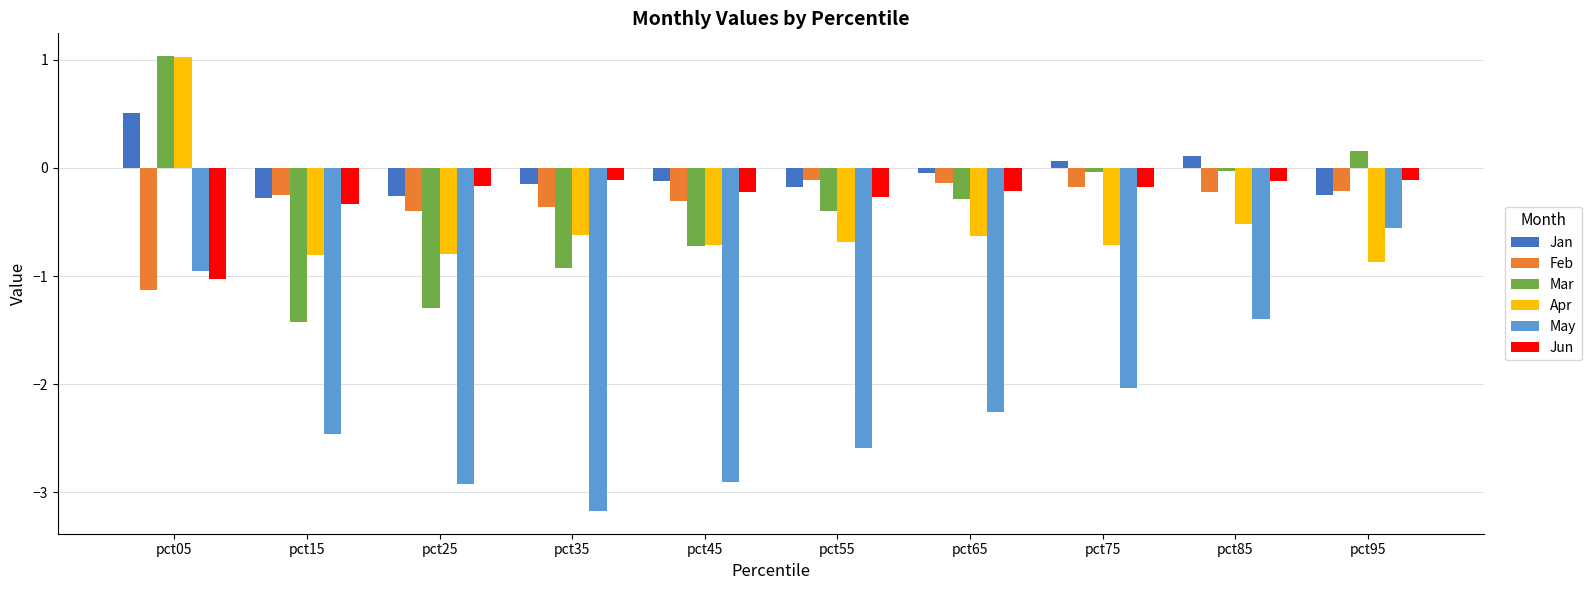

Which series has the widest spread of values?

May